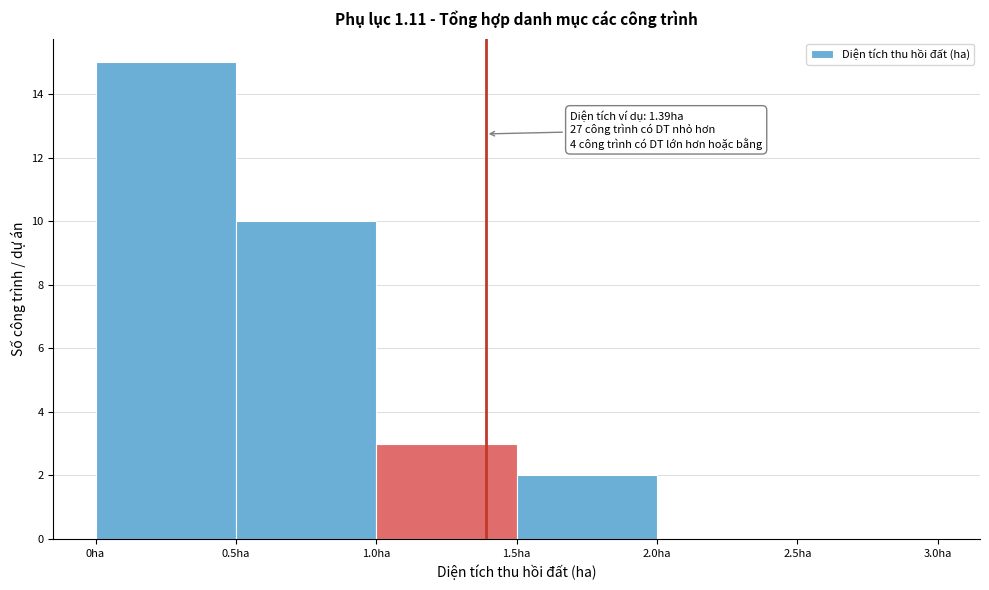

Which range on the x-axis has the tallest bar?

0.0 to 0.5